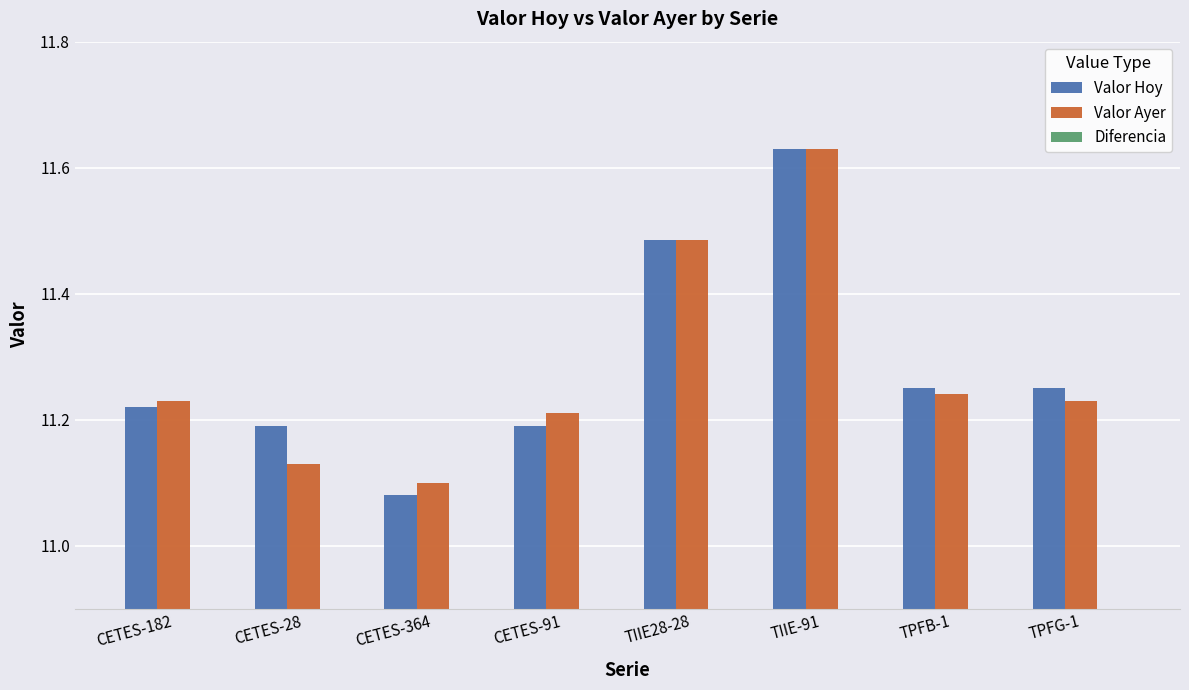

Reading left to right, extract all data points from this chart.

Valor Hoy: 11.2	11.2	11.1	11.2	11.5	11.6	11.2	11.2
Valor Ayer: 11.2	11.1	11.1	11.2	11.5	11.6	11.2	11.2
Diferencia: -0.0	0.1	-0.0	-0.0	0.0	0.0	0.0	0.0